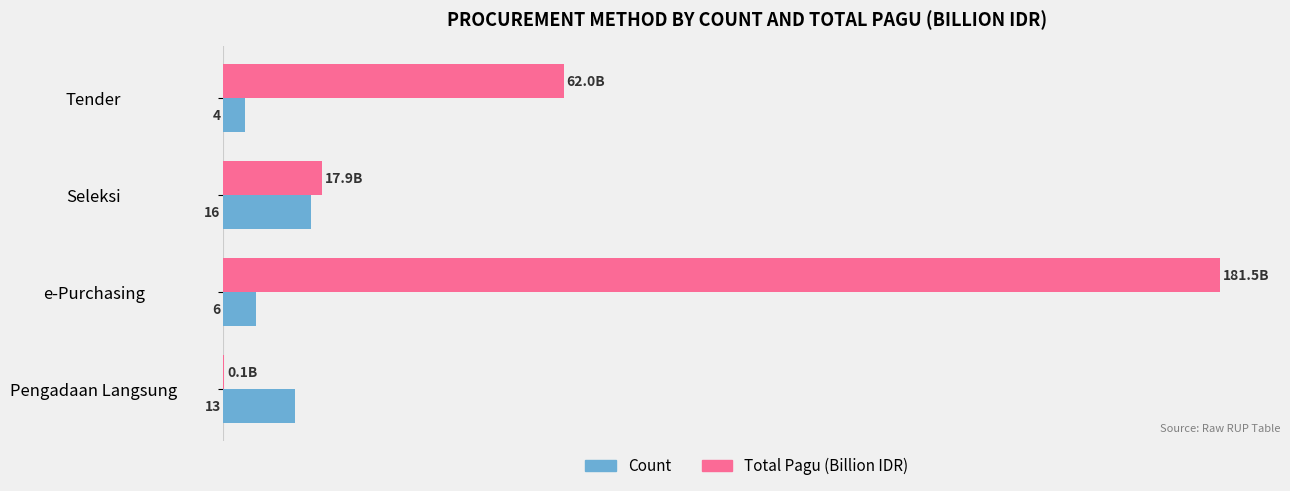

At which label does Count reach its peak?

Seleksi